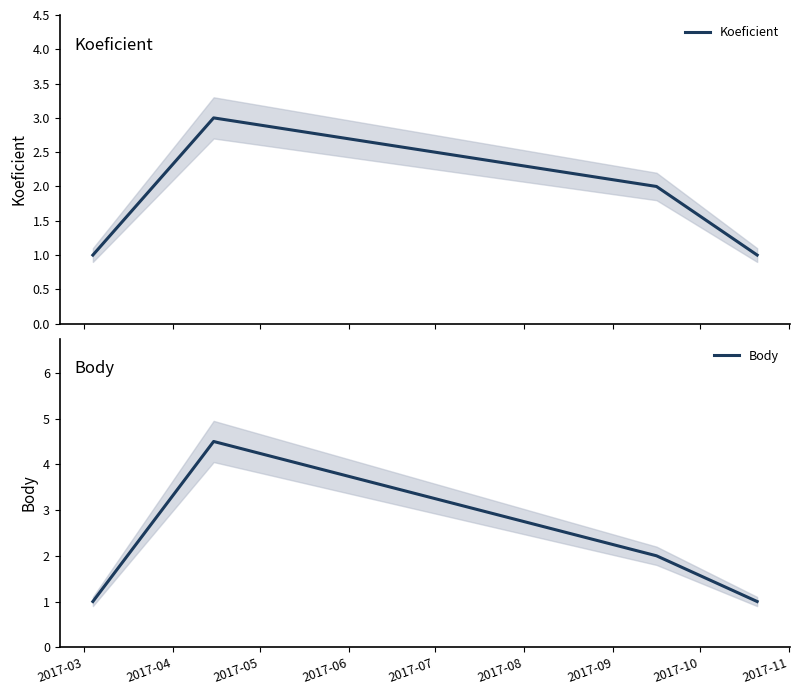

What is the average value of the Body series?

2.1